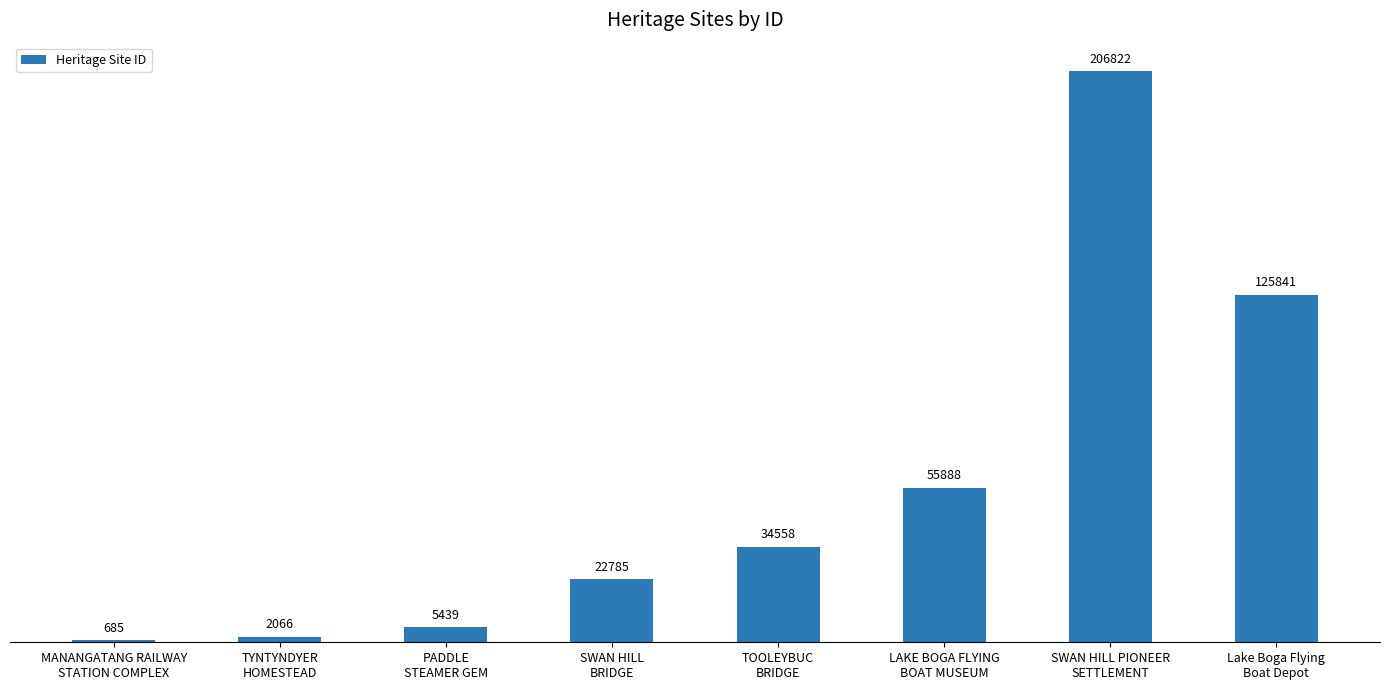

Approximately how many times larger is the value at SWAN HILL
BRIDGE compared to MANANGATANG RAILWAY
STATION COMPLEX?

33.3